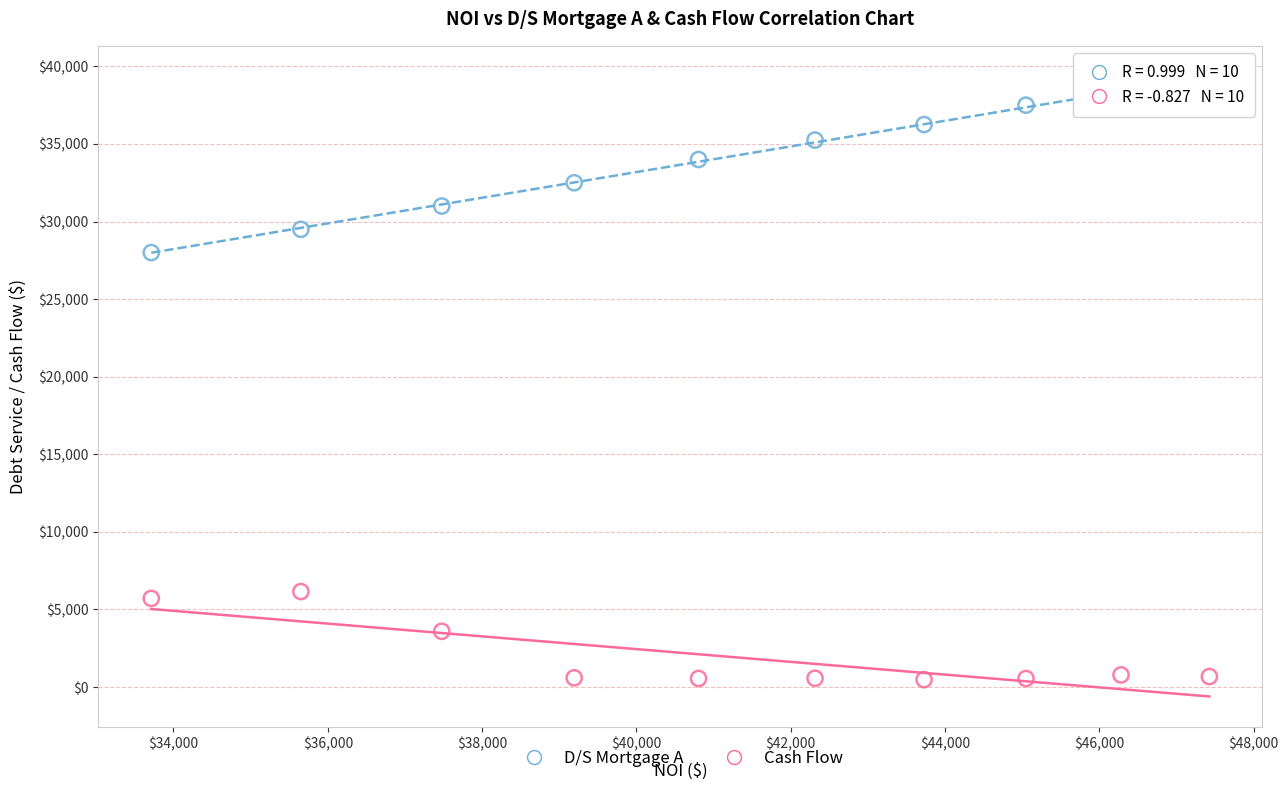

Which series has the largest Y range (max minus min)?

D/S Mortgage A